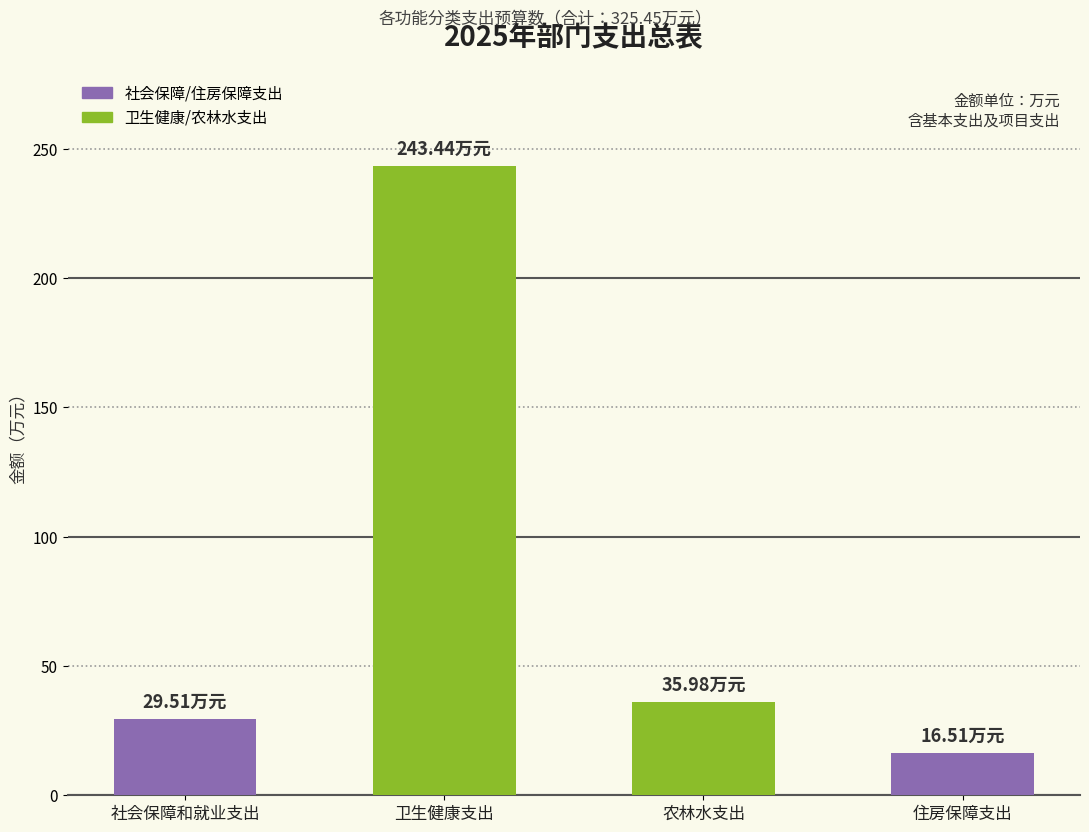

What is the smallest value displayed?

16.5